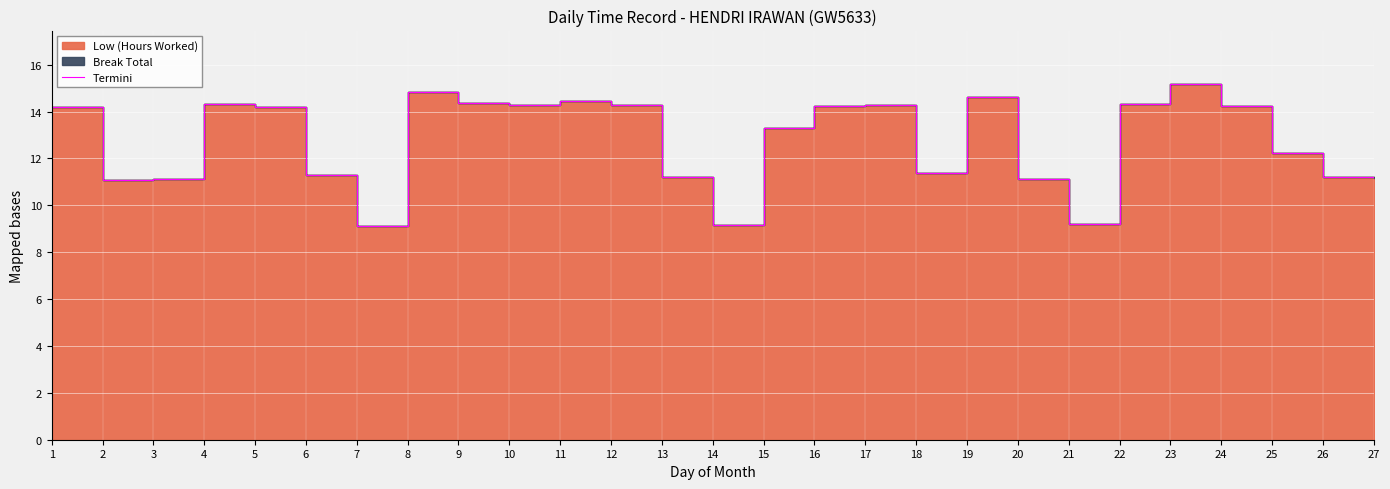

Is it true that the value at 25 is 5.0?

False